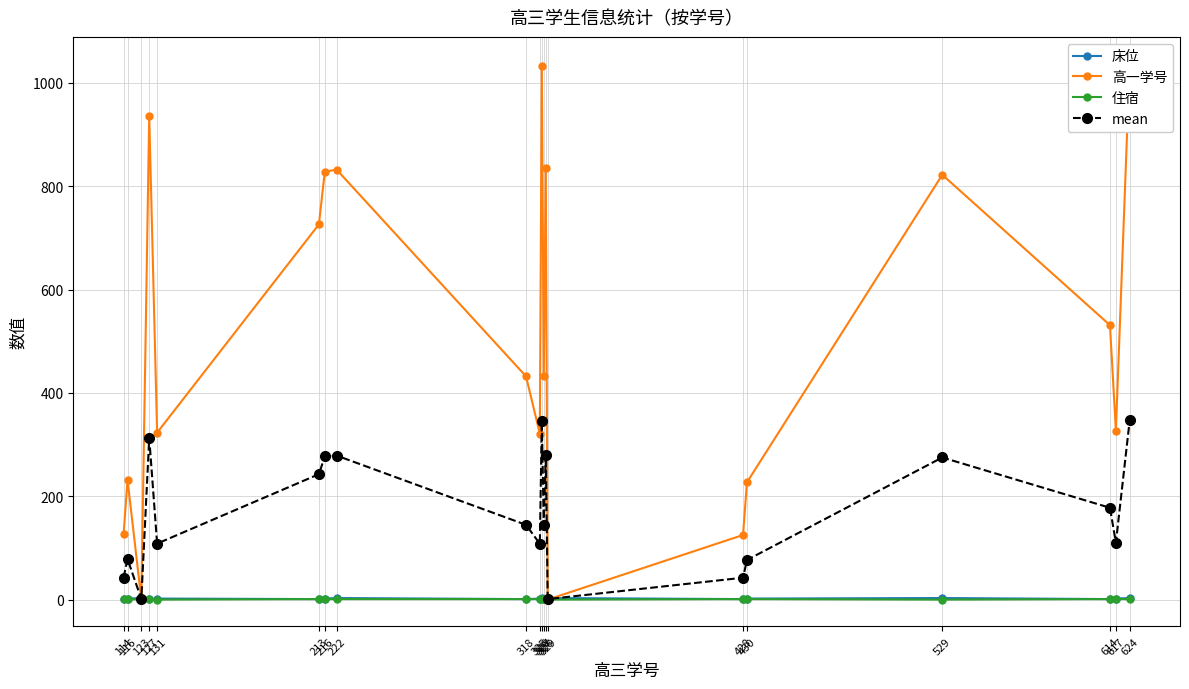

True or false: 住宿 and mean intersect in this chart.

False